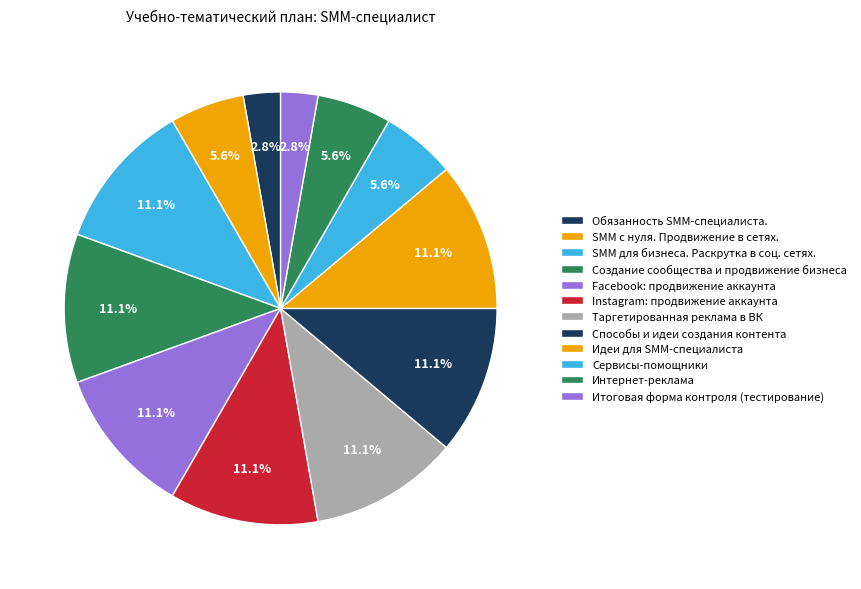

True or false: Итоговая форма контроля (тестирование) accounts for 3% of the total.

True